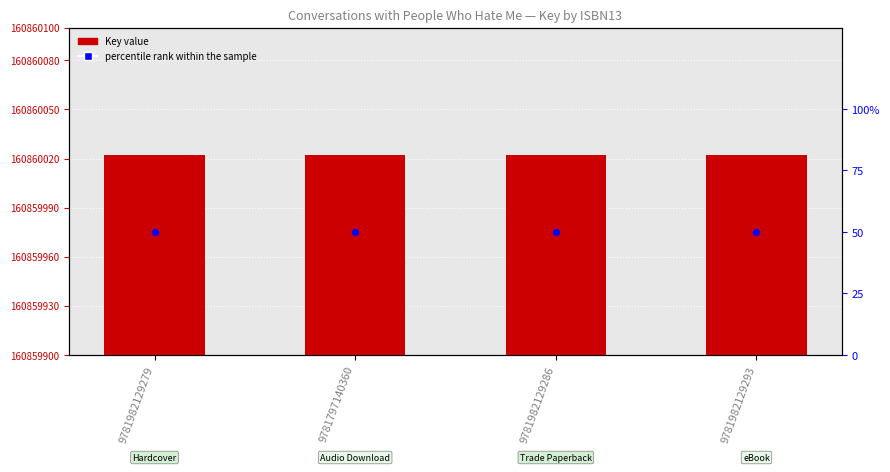

Which series reaches the minimum Y coordinate?

percentile rank within the sample